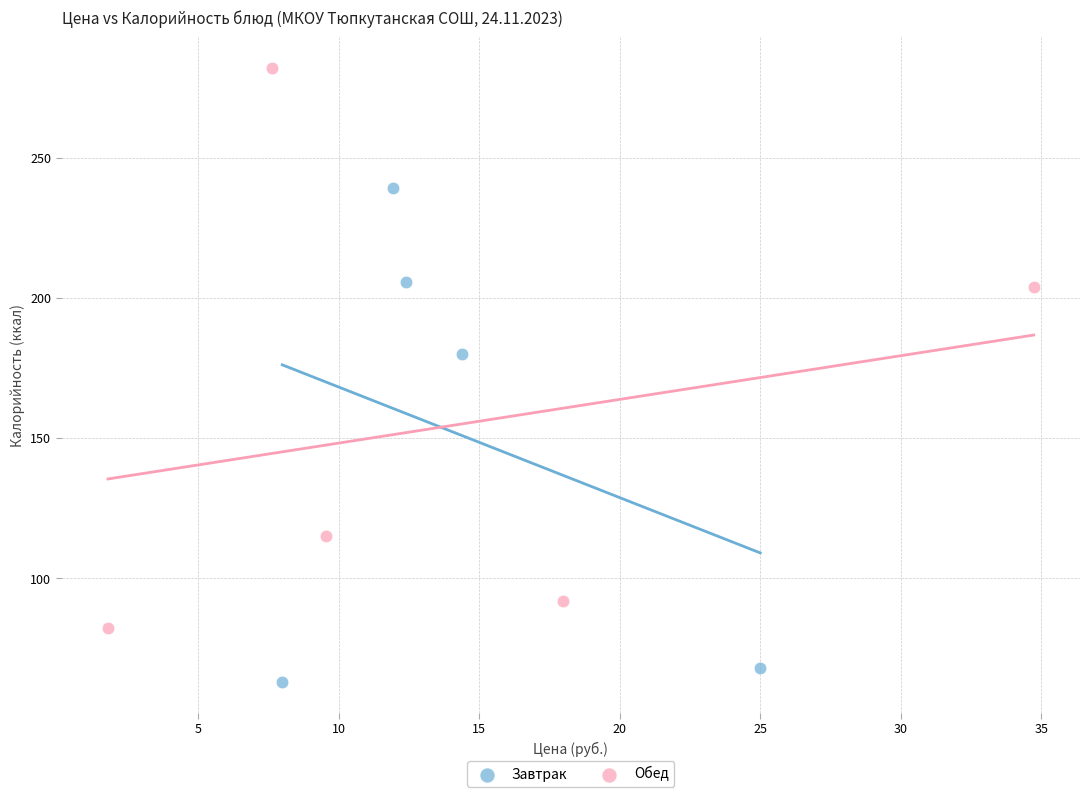

Which series reaches the maximum Y coordinate?

Обед